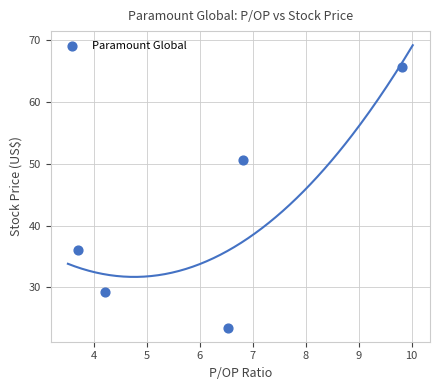

What is the average X value?

6.2